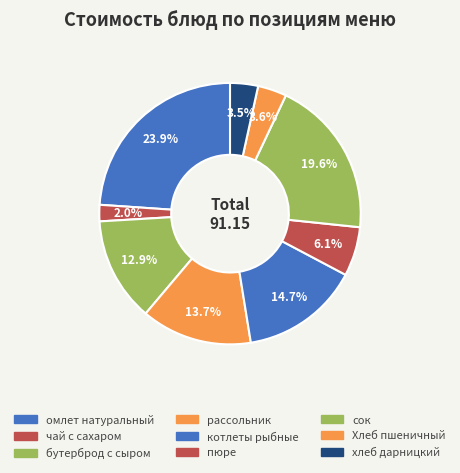

How many segments does this pie chart have?

9